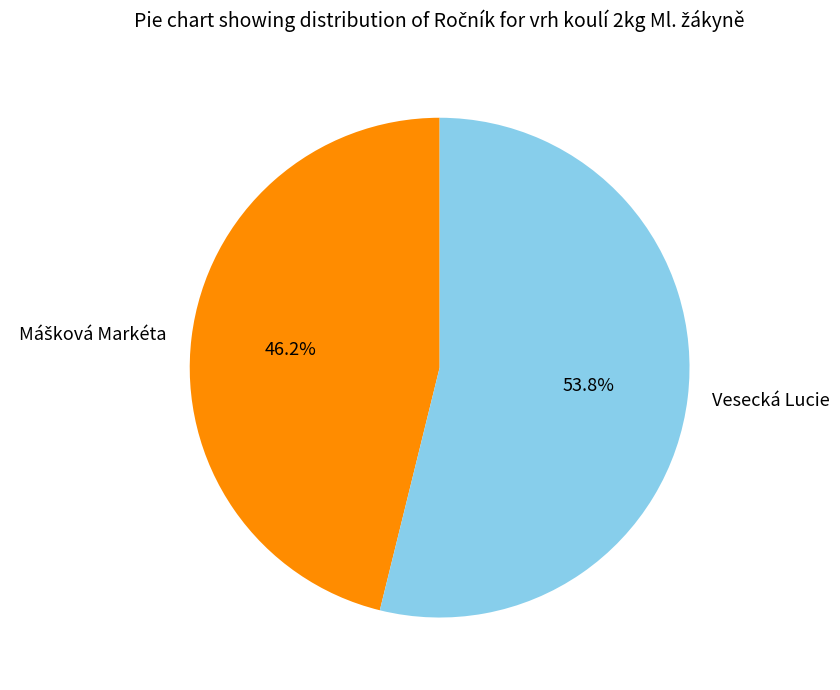

How much of the chart is everything except Vesecká Lucie?

46.2%